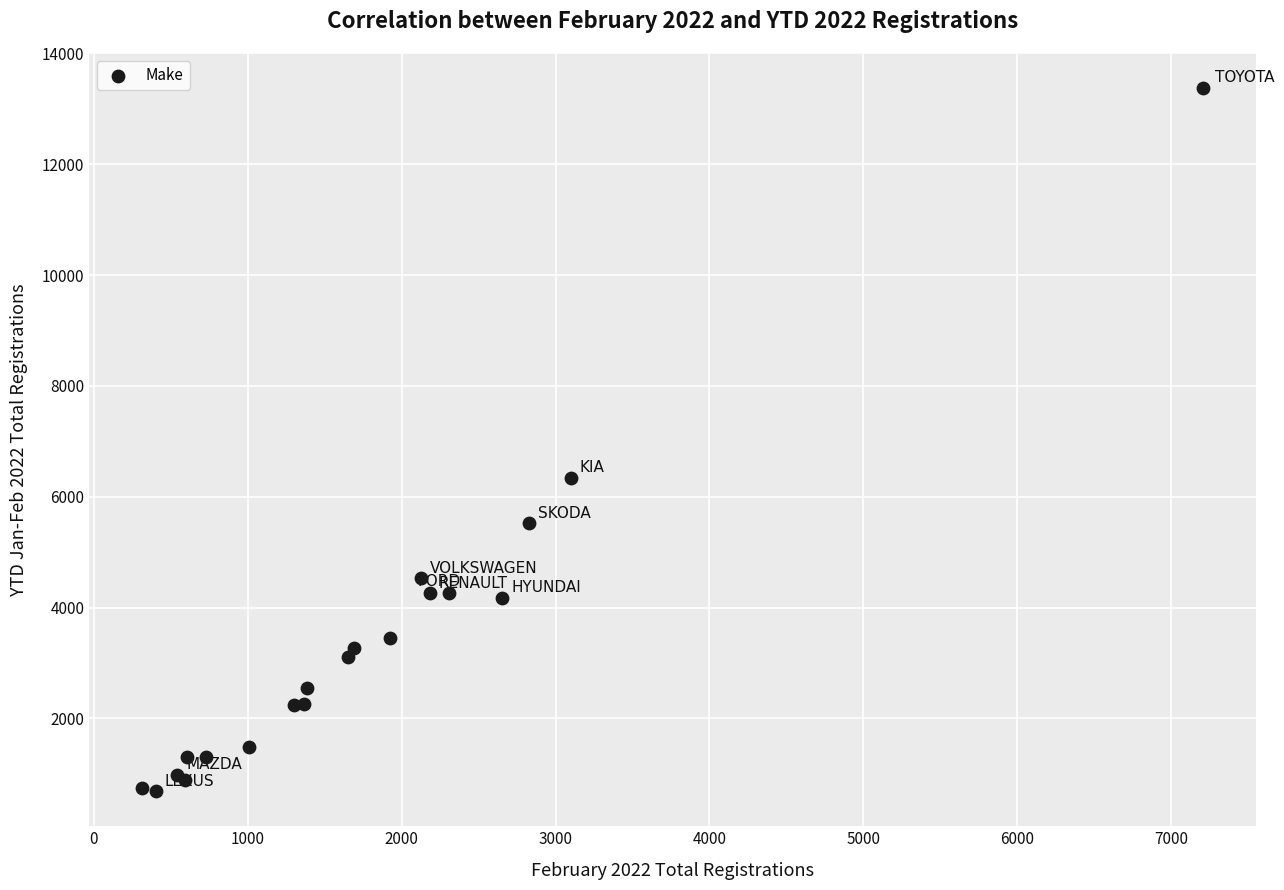

What Y value in the scatter plot is closest to 7031?

6346